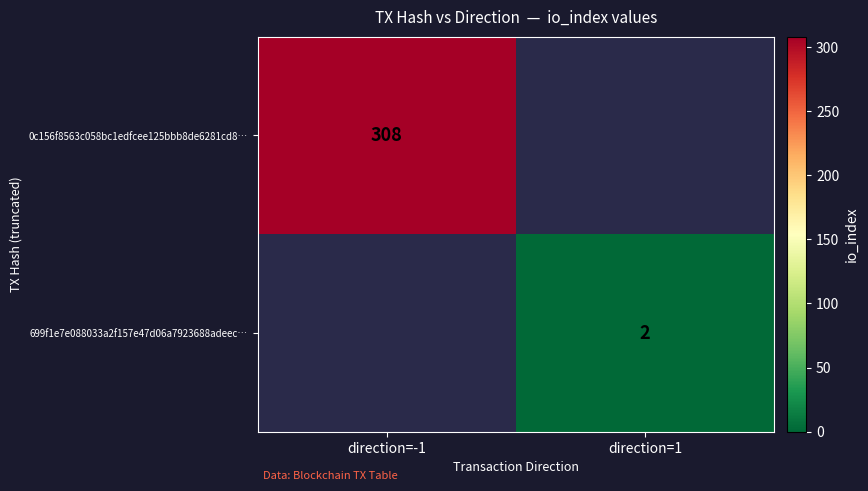

At which category is the sum across all series the highest?

direction=-1